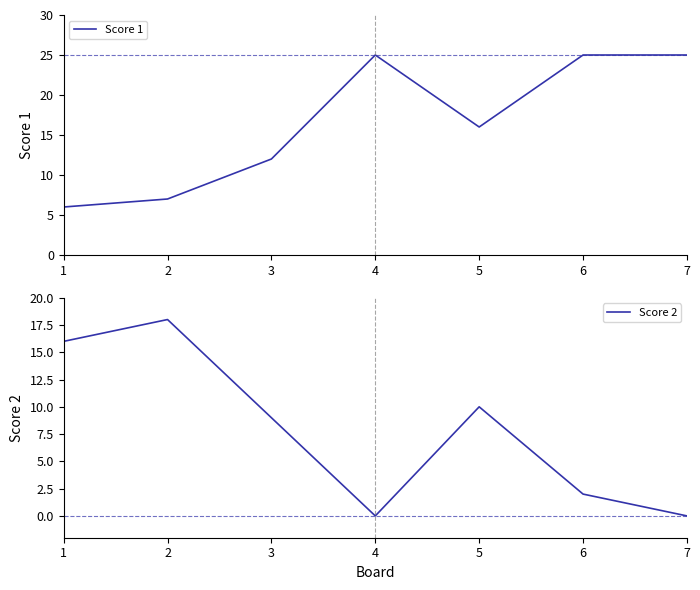

What is the sum of all Score 1 values?

116